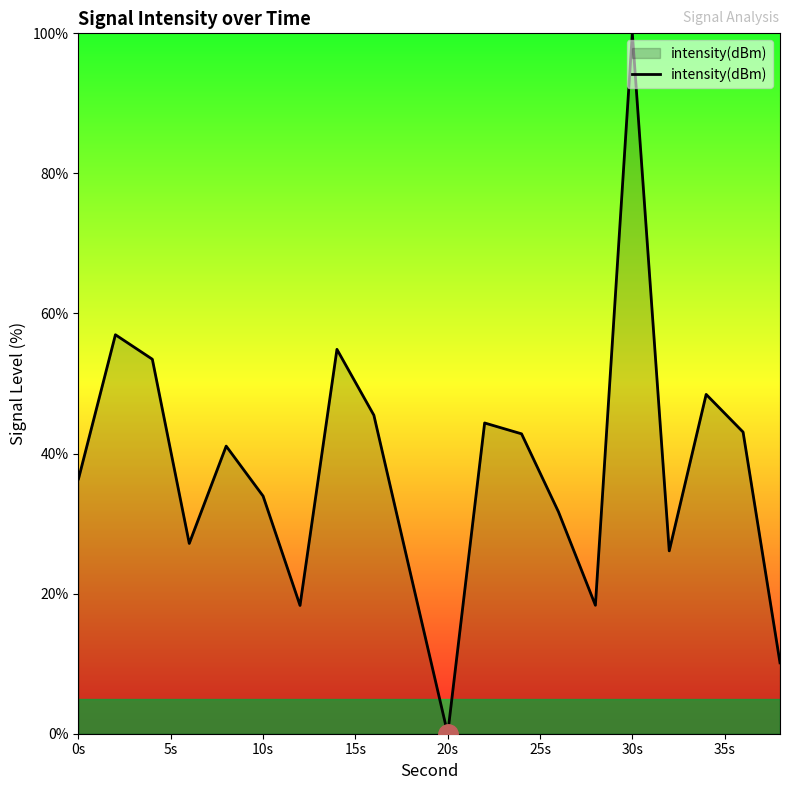

What is the difference between the maximum and minimum values?

100.0